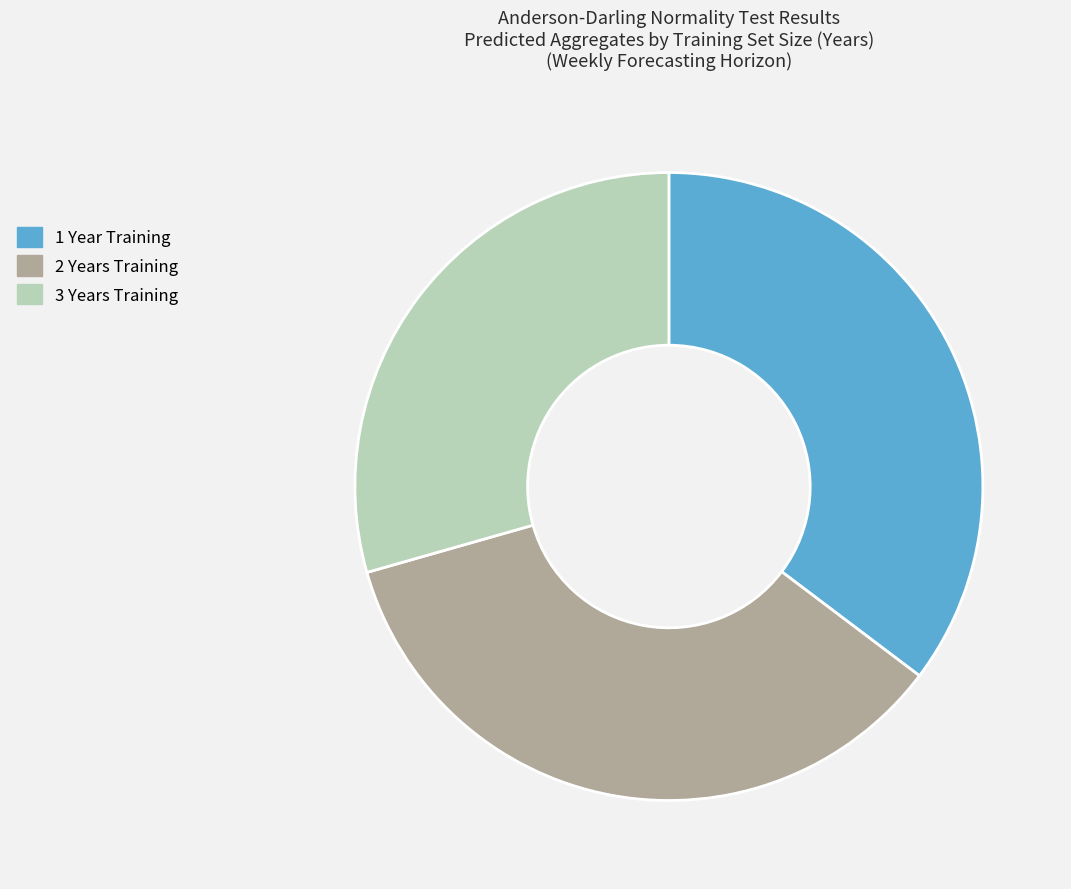

Approximately how many times larger is the value at 3 Years Training compared to 2 Years Training?

0.8